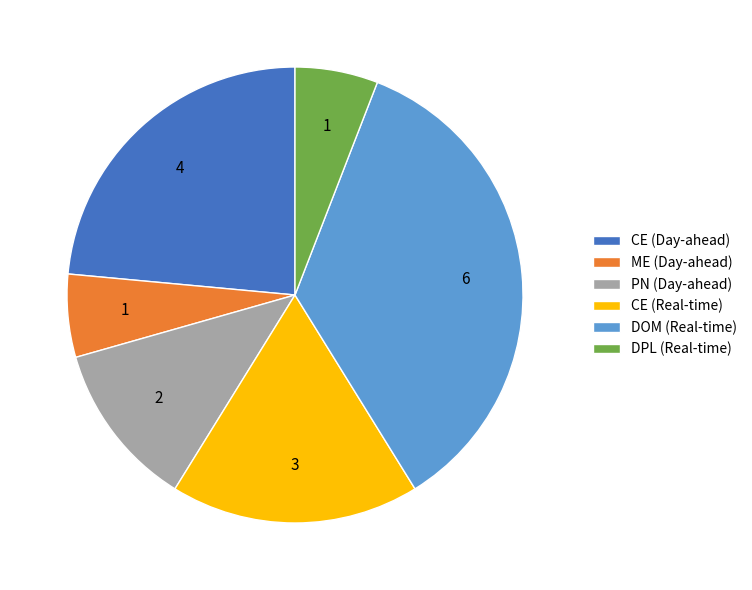

Approximately how many times larger is the value at DPL (Real-time) compared to PN (Day-ahead)?

0.5